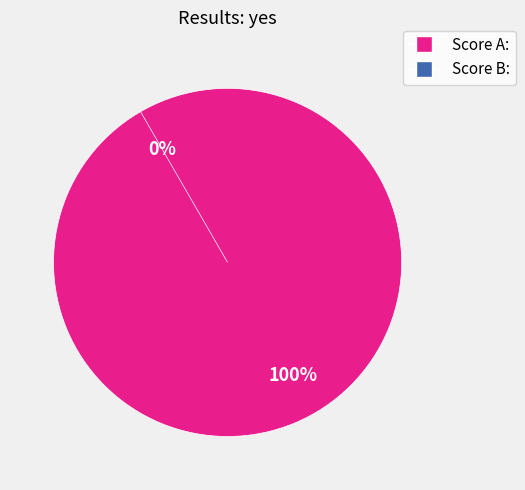

To the nearest percent, what portion does Score A: represent?

100%